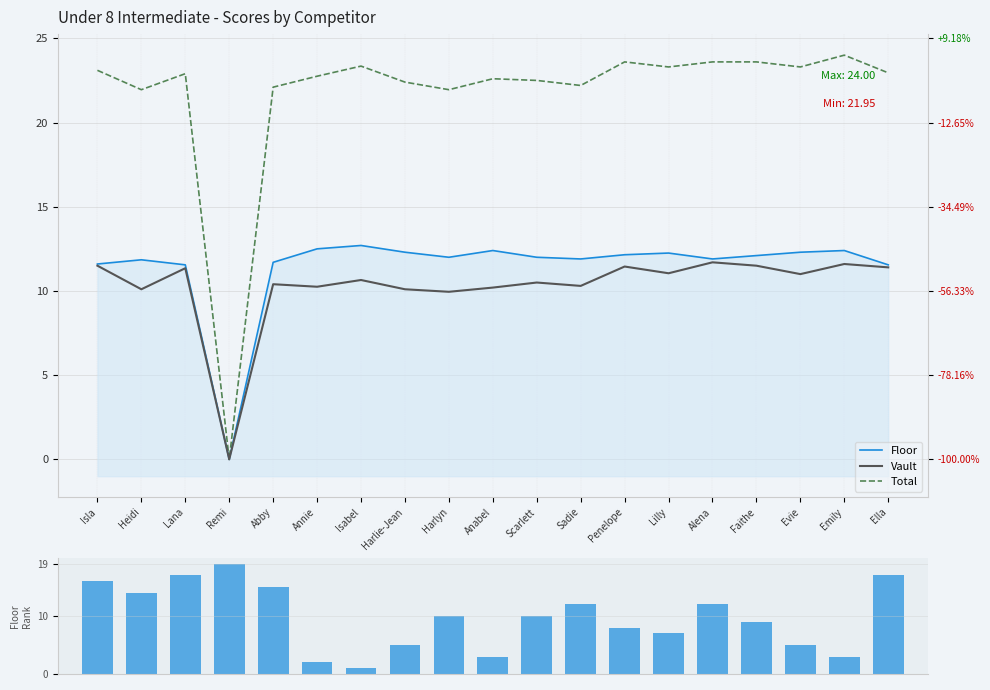

Is the value of Floor at Scarlett greater than the value of Floor Rank at Annie?

Yes